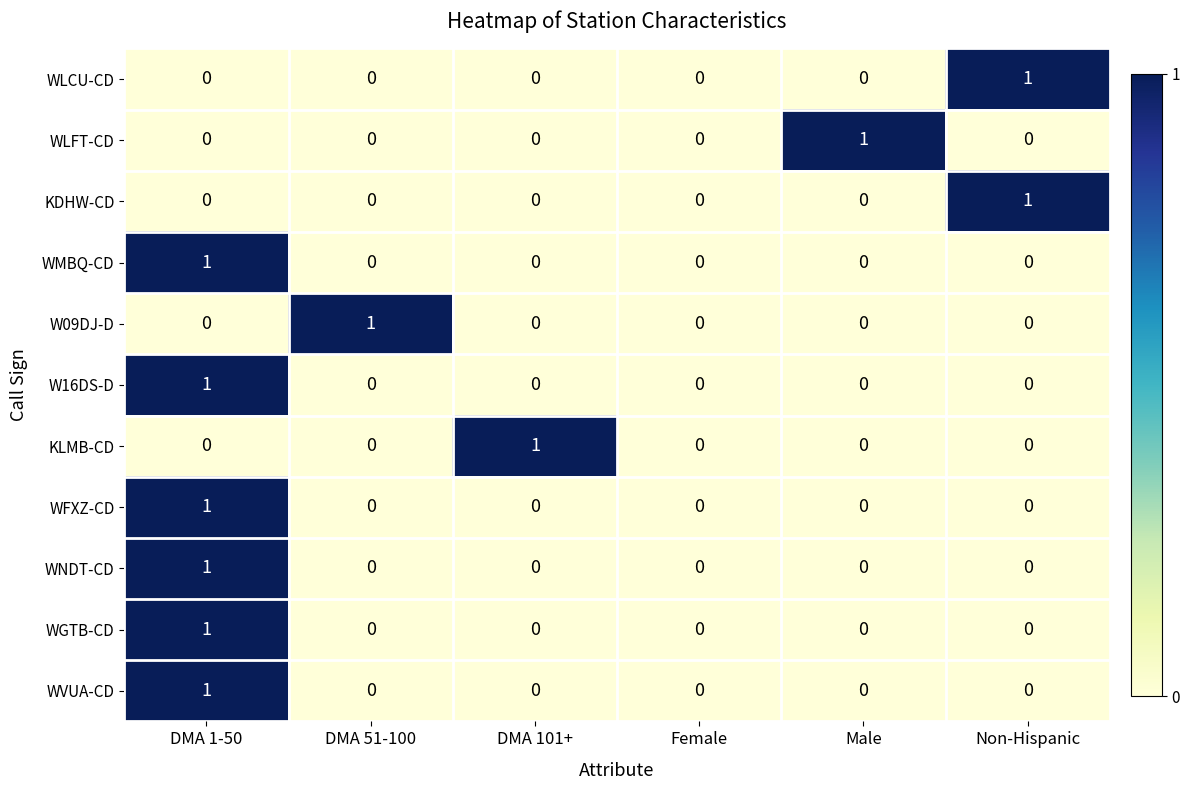

How many WGTB-CD values are between 0 and 1?

6